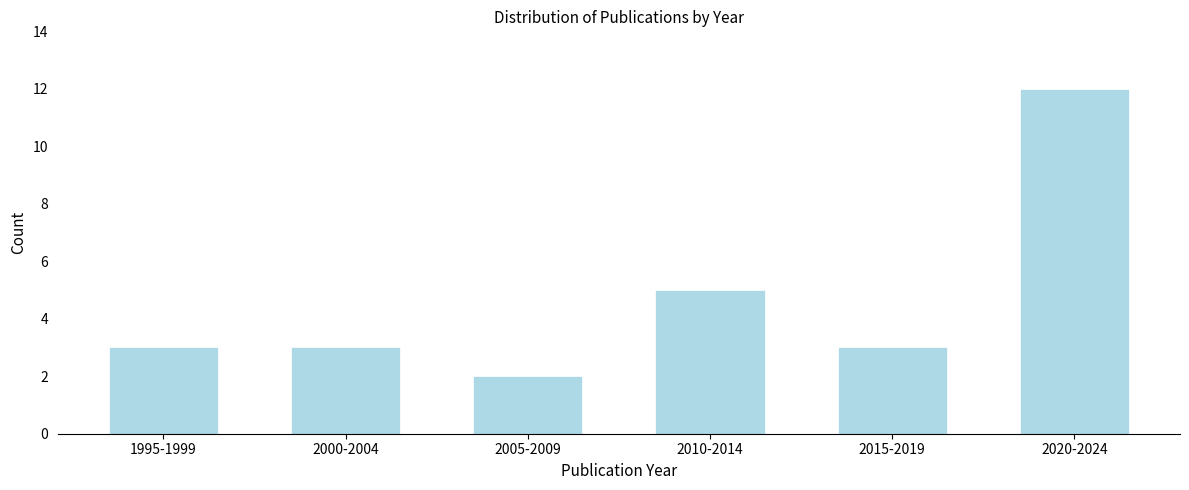

Reading left to right, transcribe all the data shown in this chart.

3	3	2	5	3	12